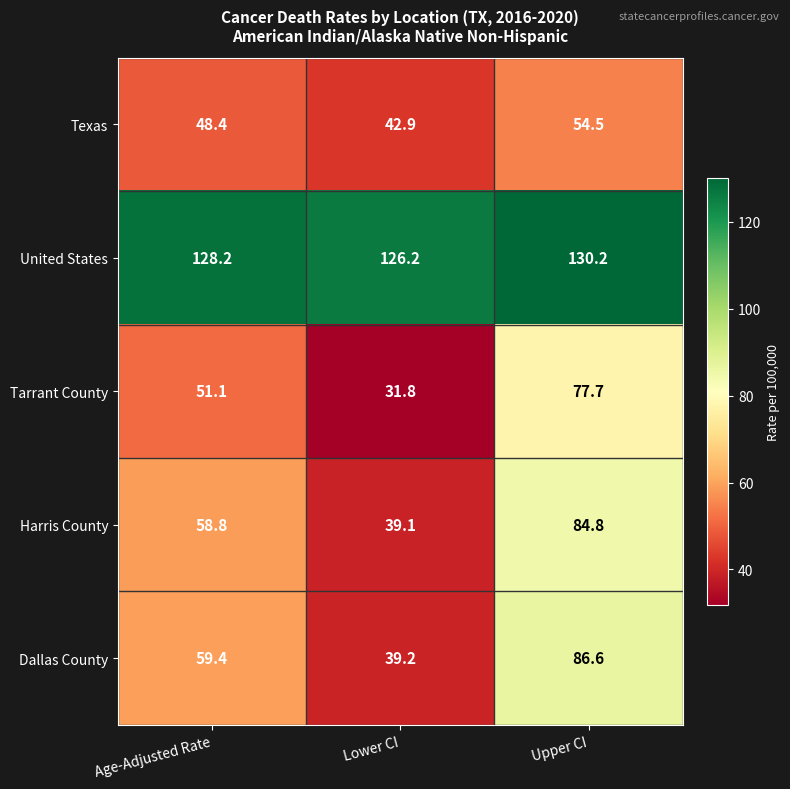

What is the total value across all series at Lower CI?

279.2